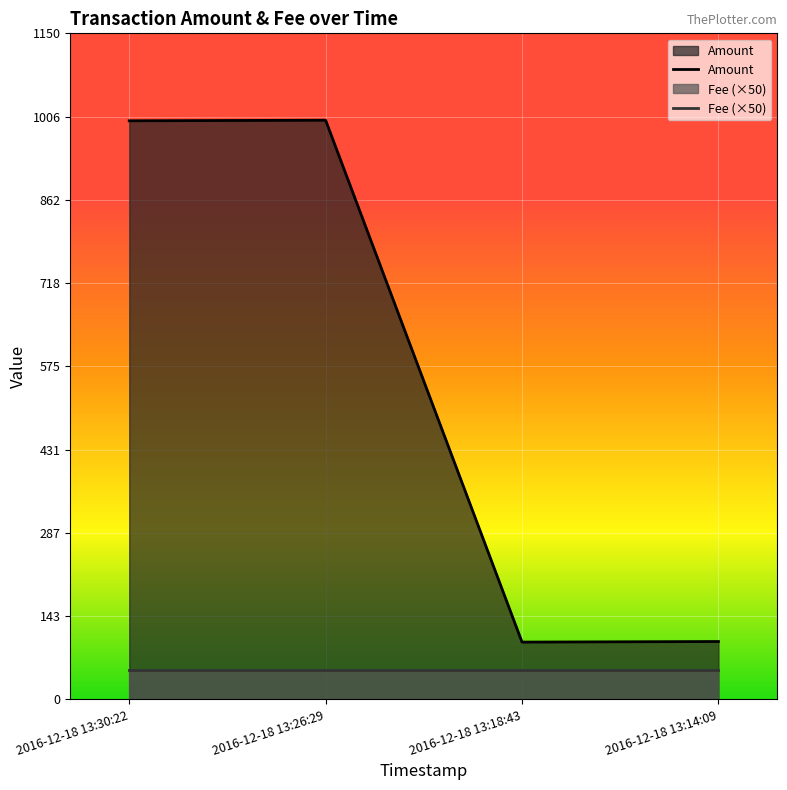

Does the chart display data point markers on the line(s)?

No